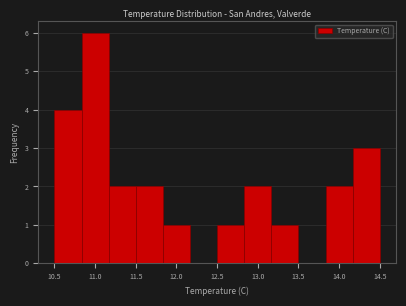

Over which range of the x-axis is the bar tallest?

10.85 to 11.15